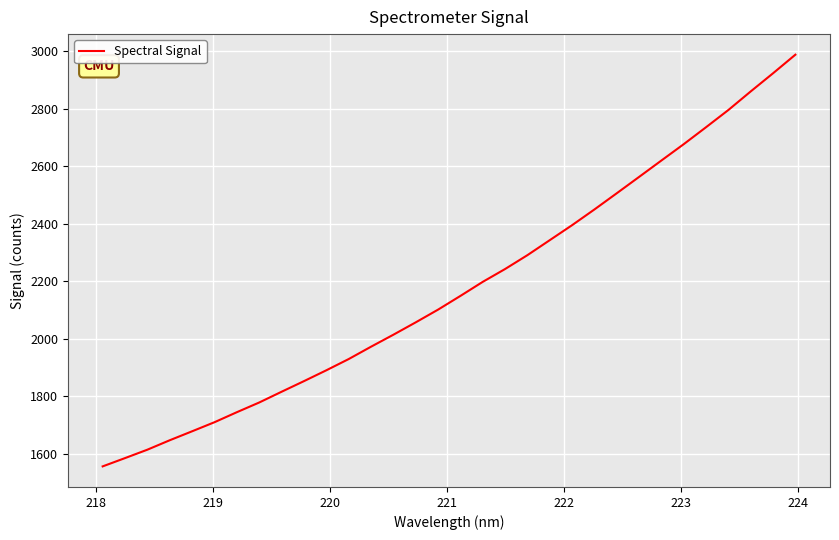

What is the minimum value shown in the chart?

1555.3